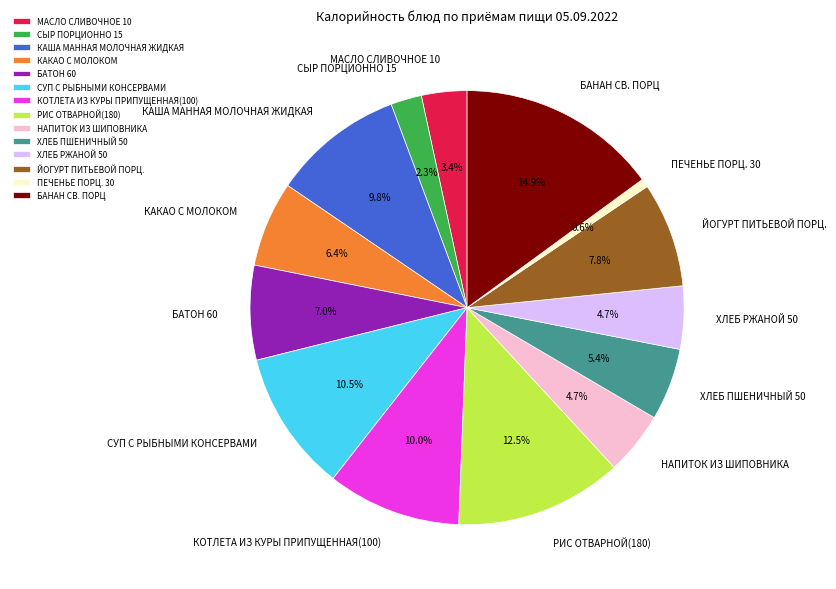

Approximately how many times larger is the value at ЙОГУРТ ПИТЬЕВОЙ ПОРЦ. compared to БАНАН СВ. ПОРЦ?

0.5